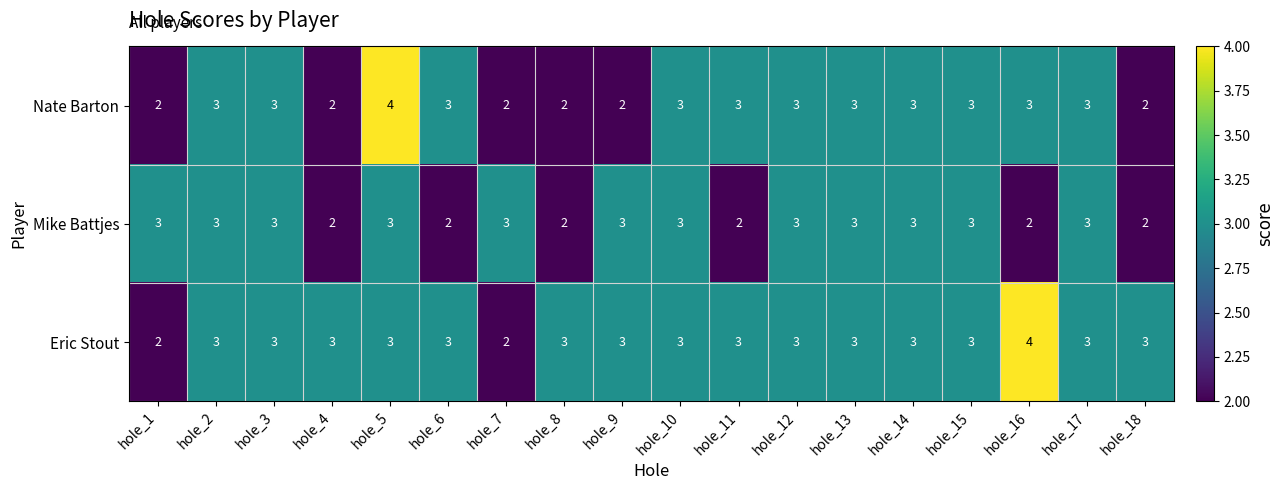

What is the sum of the Nate Barton values at hole_16 and hole_4?

5